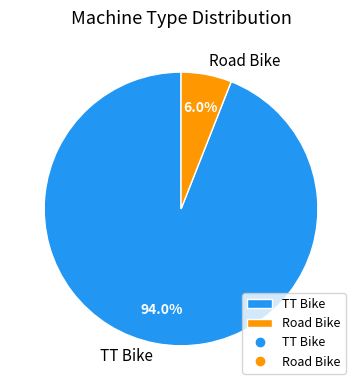

Rank the categories by value from highest to lowest.

TT Bike, Road Bike